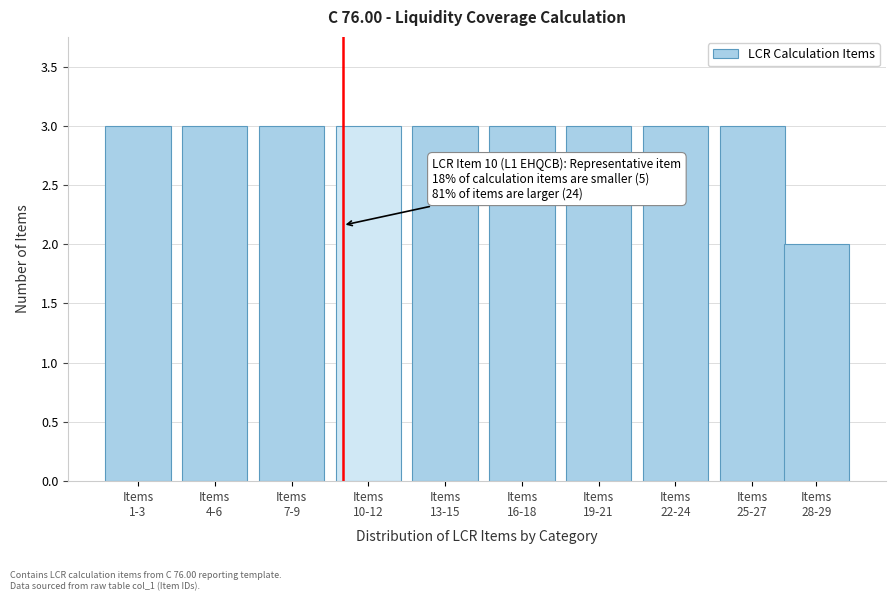

Reading right to left, list all the values displayed in this chart.

2	3	3	3	3	3	3	3	3	3